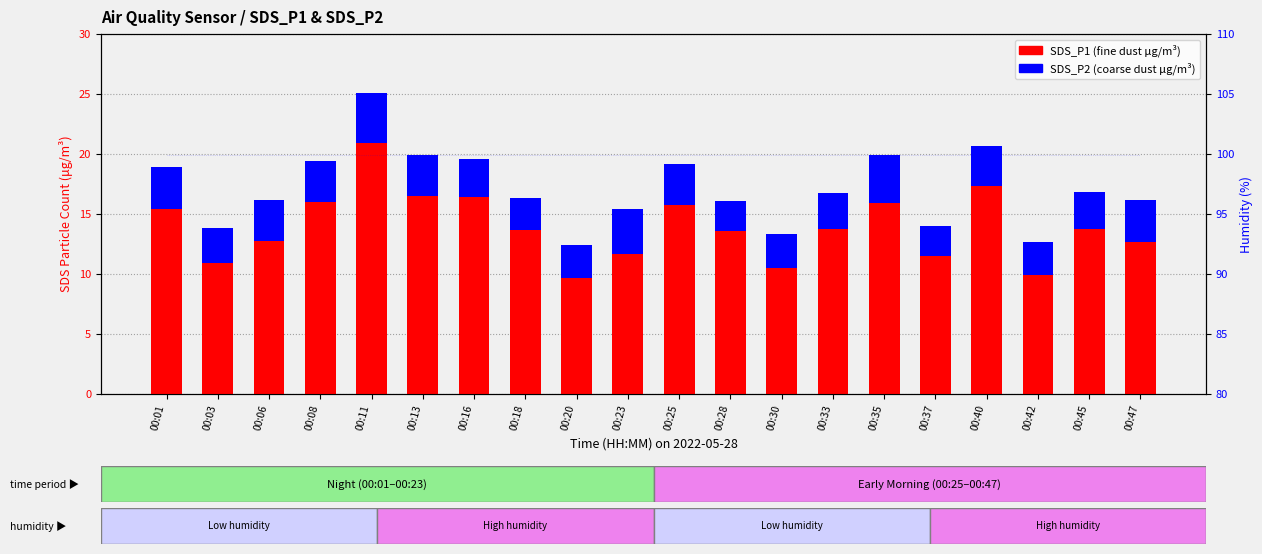

The Humidity series shows 99.9 at 00:47. True or false?

True